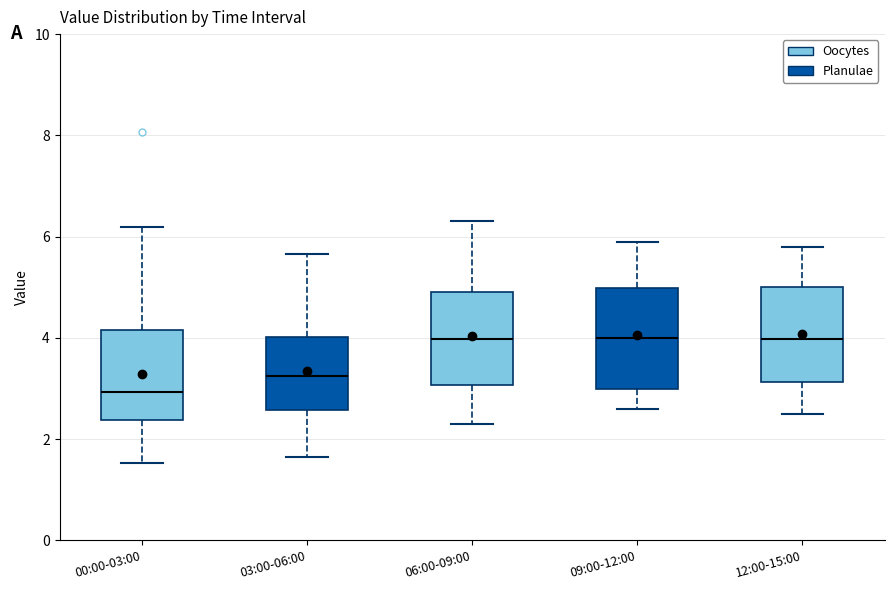

Where does the upper whisker of the box for 09:00-12:00 end on the y-axis? The values are not printed on the chart, so give them approximately, as read against the axis.

6.0